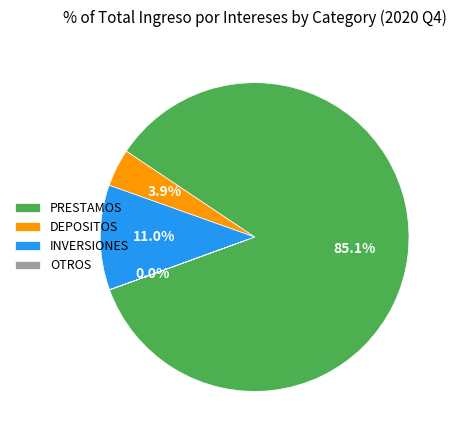

What percentage is NOT represented by DEPOSITOS?

96.1%